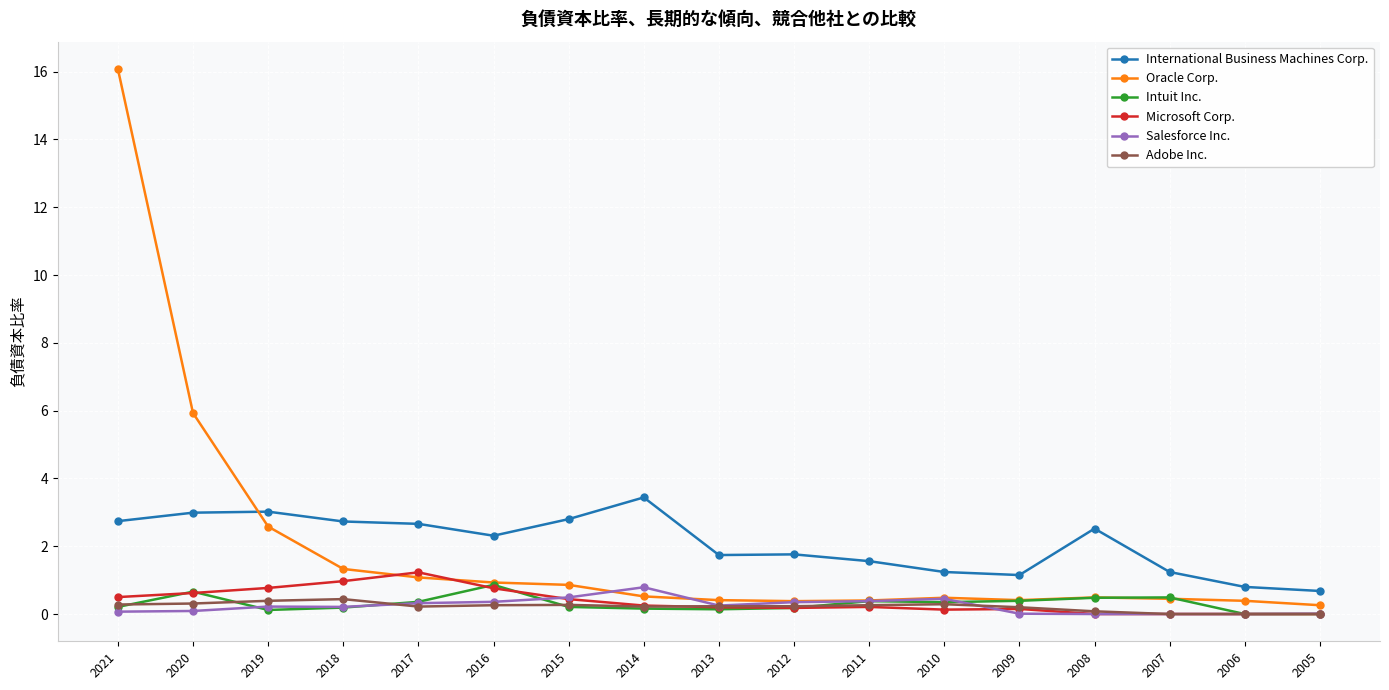

The value of International Business Machines Corp. at 2017 is 2.7. True or false?

True